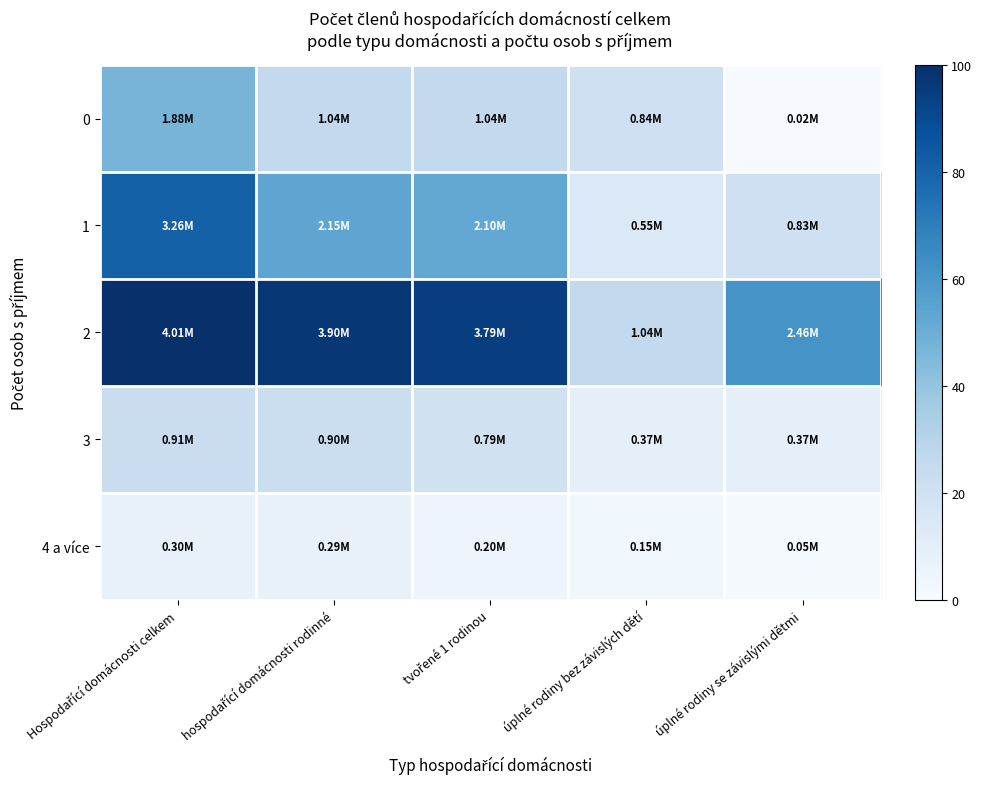

What is the minimum value shown in the chart?

0.6